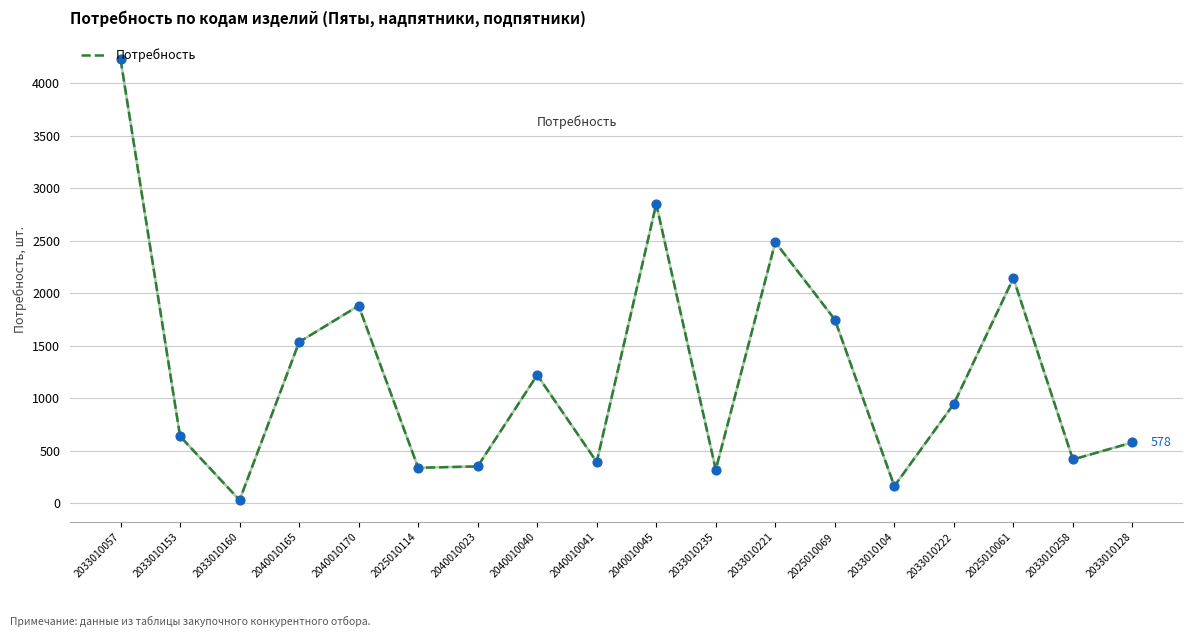

Which has a higher value, 2033010221 or 2033010258?

2033010221